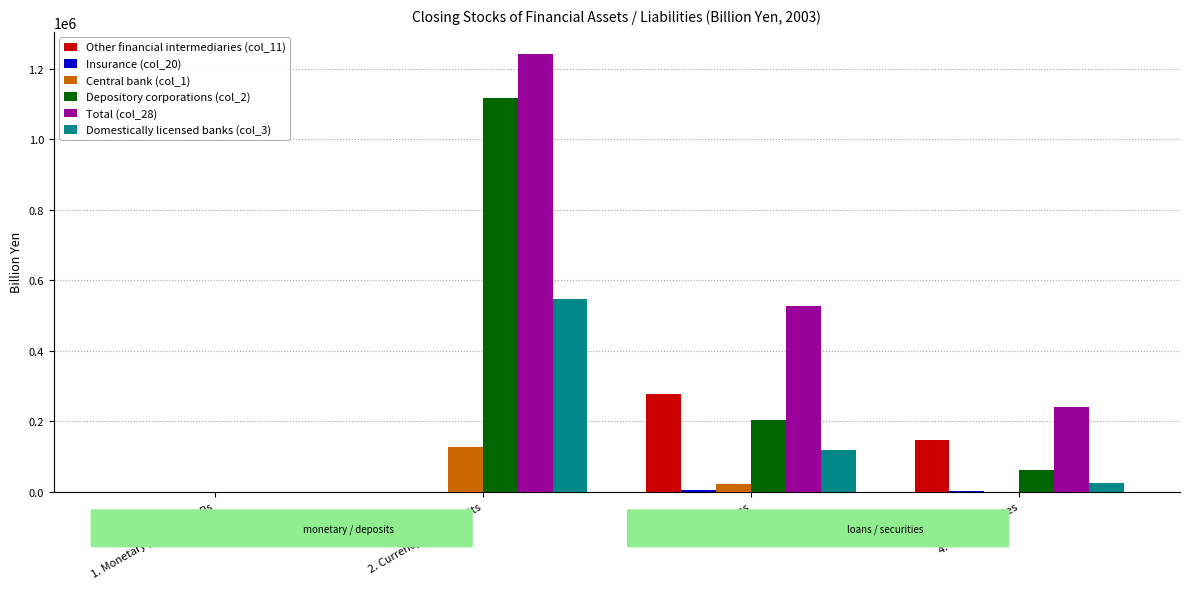

Between 1. Monetary gold and SDRs and 2. Currency and deposits, which series saw the biggest shift?

Total (col_28)